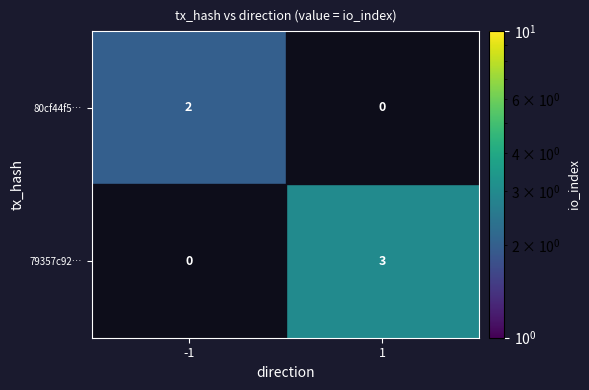

Is the value of 79357c92… at 1 greater than the value of 80cf44f5… at -1?

Yes